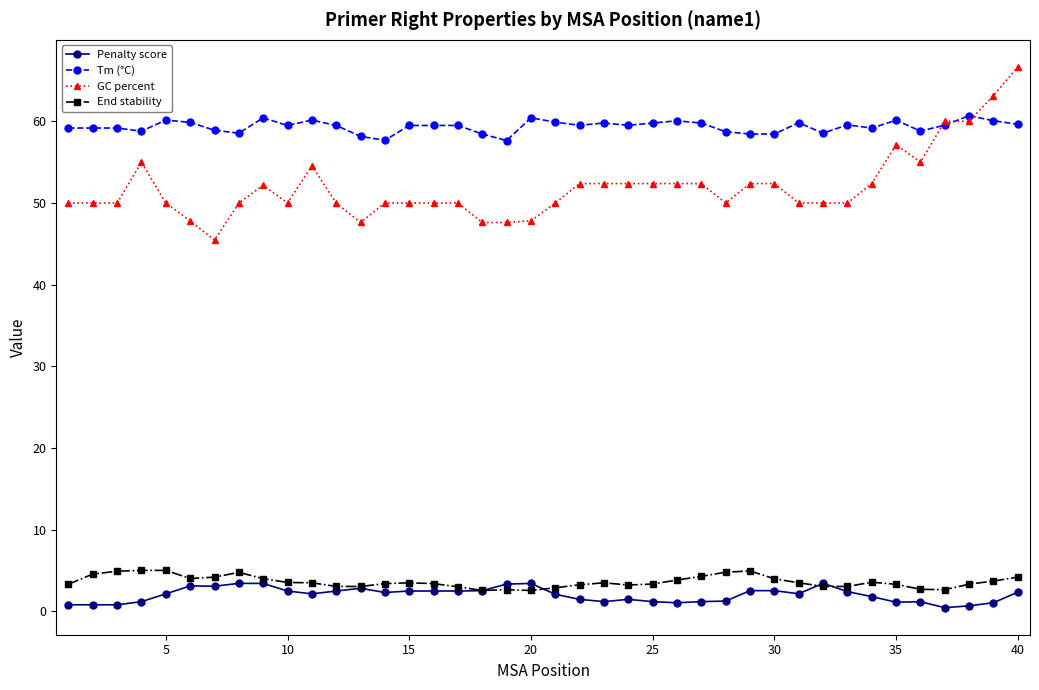

At how many categories does at least one series exceed 26?

40